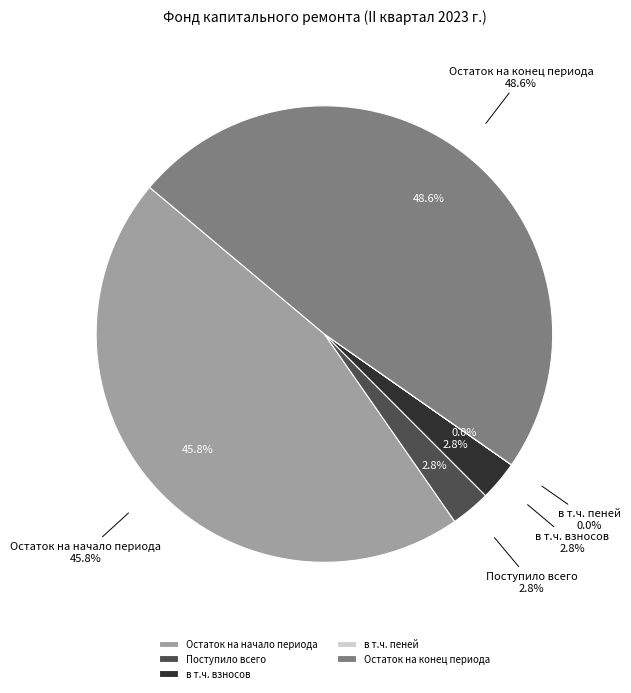

Which has a higher value, в т.ч. пеней or Поступило всего?

Поступило всего